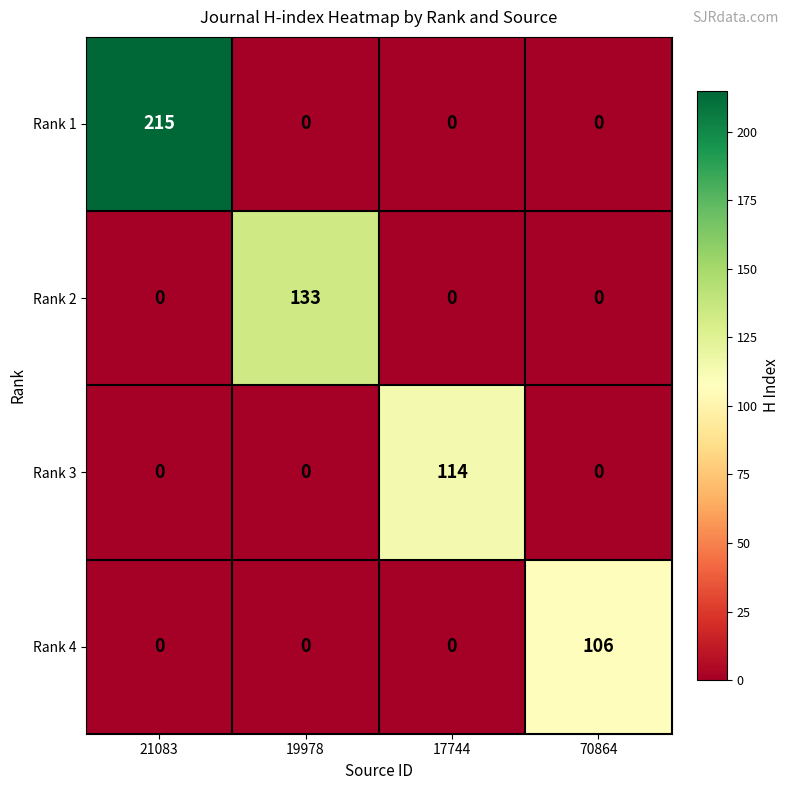

Between 17744 and 70864, which series saw the biggest shift?

Rank 3